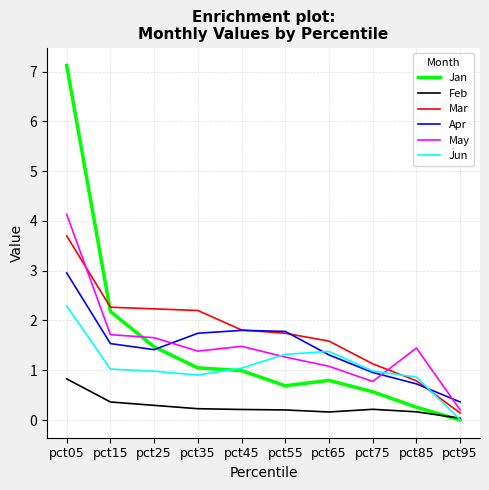

True or false: May and Feb intersect in this chart.

False